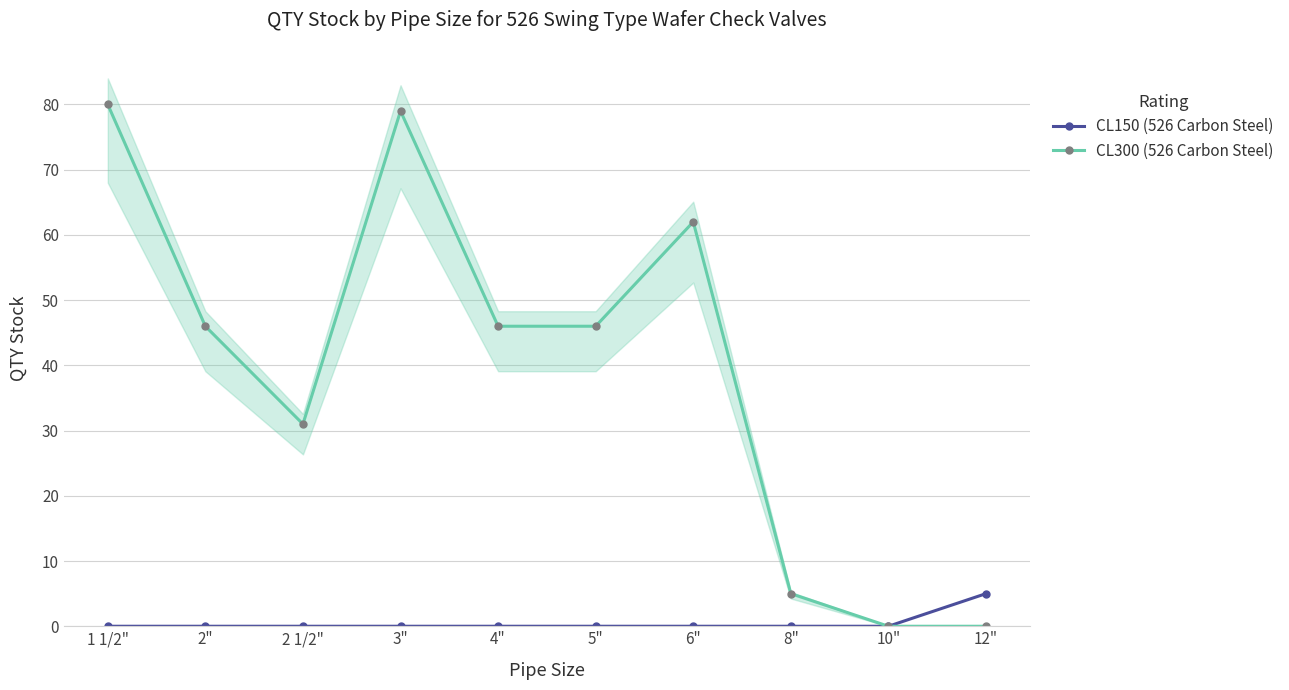

Reading left to right, transcribe all the data shown in this chart.

CL150 (526 Carbon Steel): 0	0	0	0	0	0	0	0	0	5
CL300 (526 Carbon Steel): 80	46	31	79	46	46	62	5	0	0